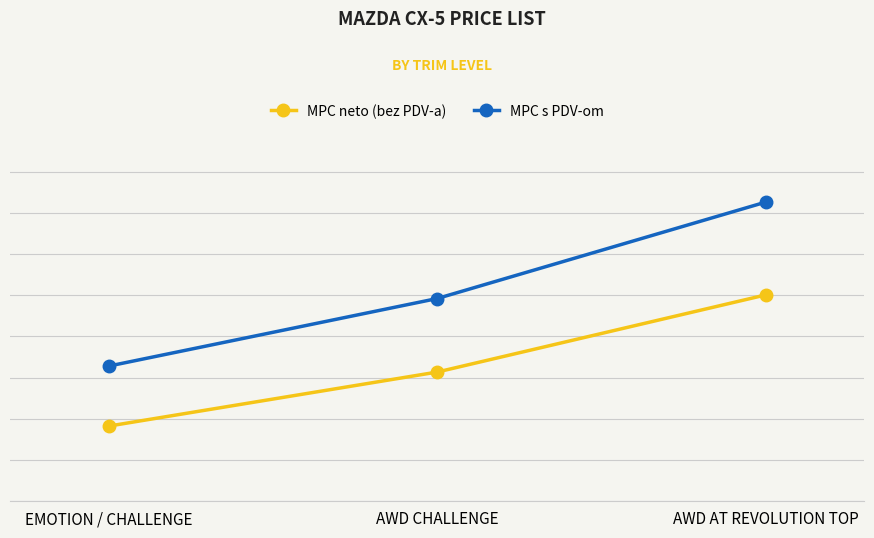

How many MPC s PDV-om values are between 181990 and 281490?

3